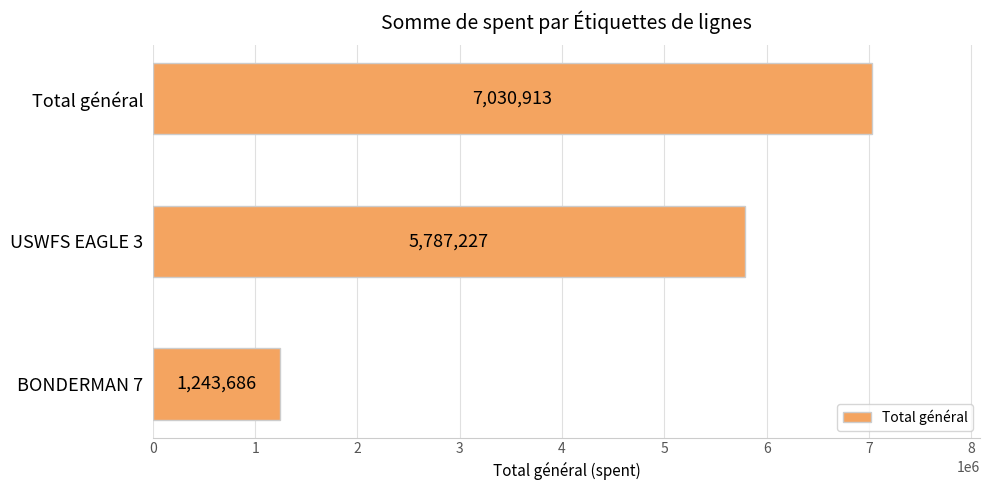

True or false: the data shows 8659119 at USWFS EAGLE 3.

False